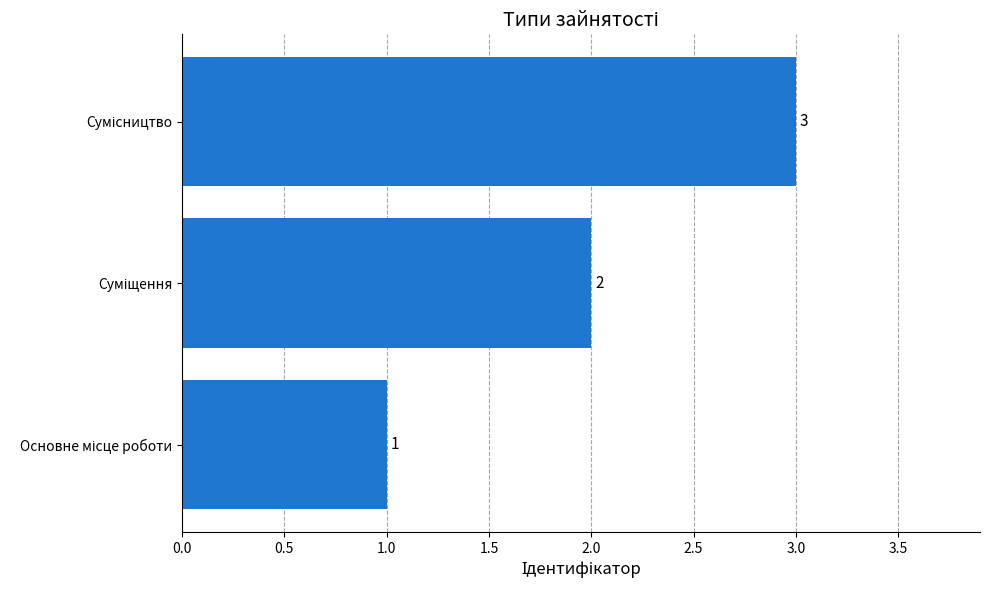

What is the greatest value displayed?

3